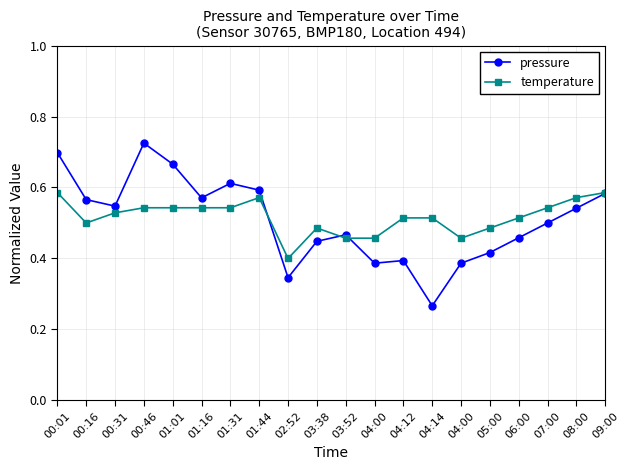

At 04:12, list the series in order from largest to smallest.

temperature, pressure